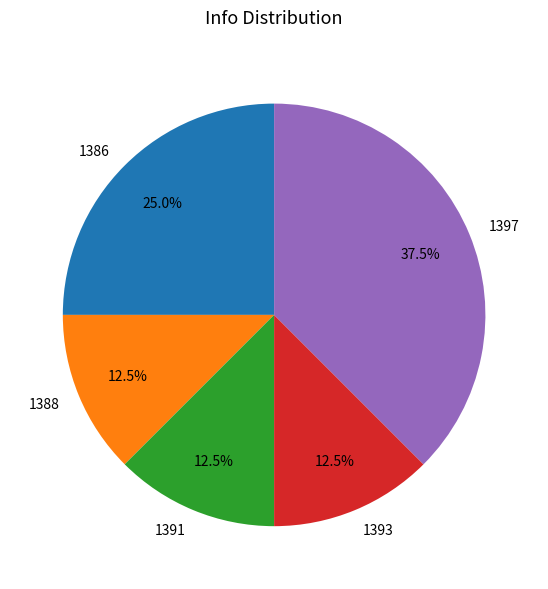

How many slices are in this pie chart?

5